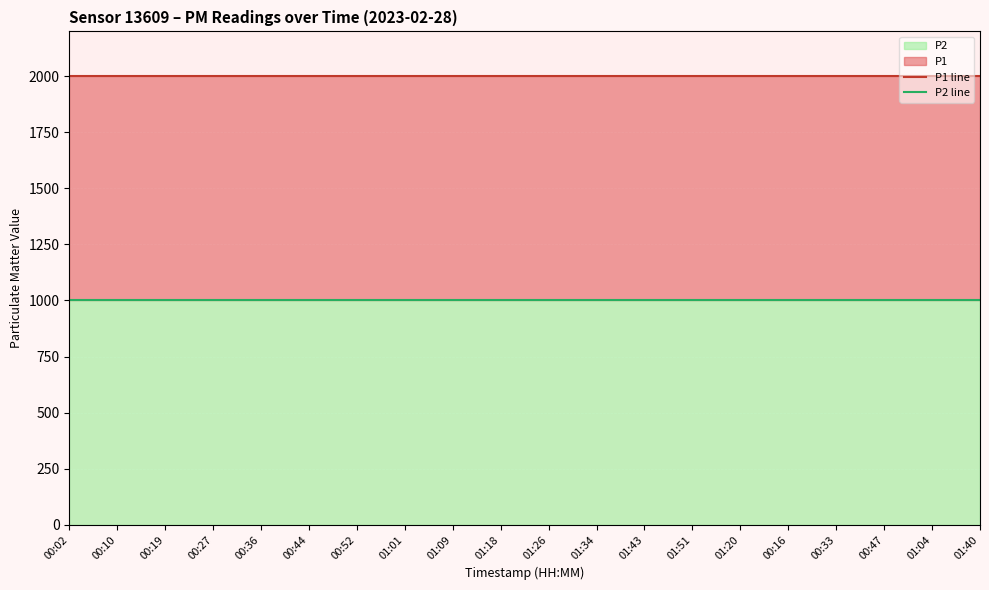

Which series changed the most between 00:19 and 00:44?

P1 line